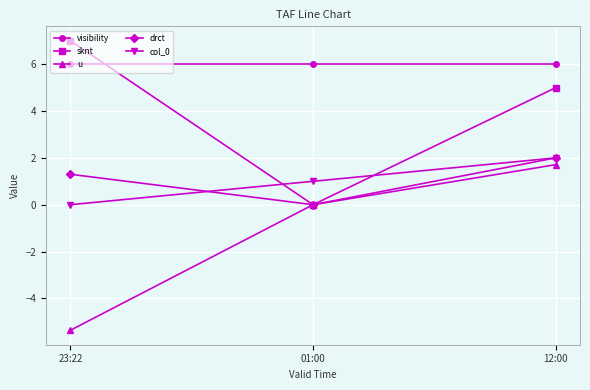

How many distinct data groups are displayed?

5